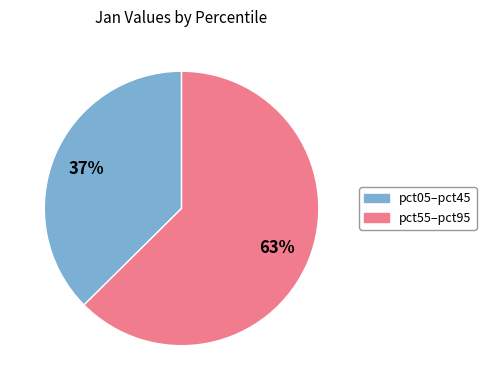

To the nearest percent, what is the average slice percentage?

50%